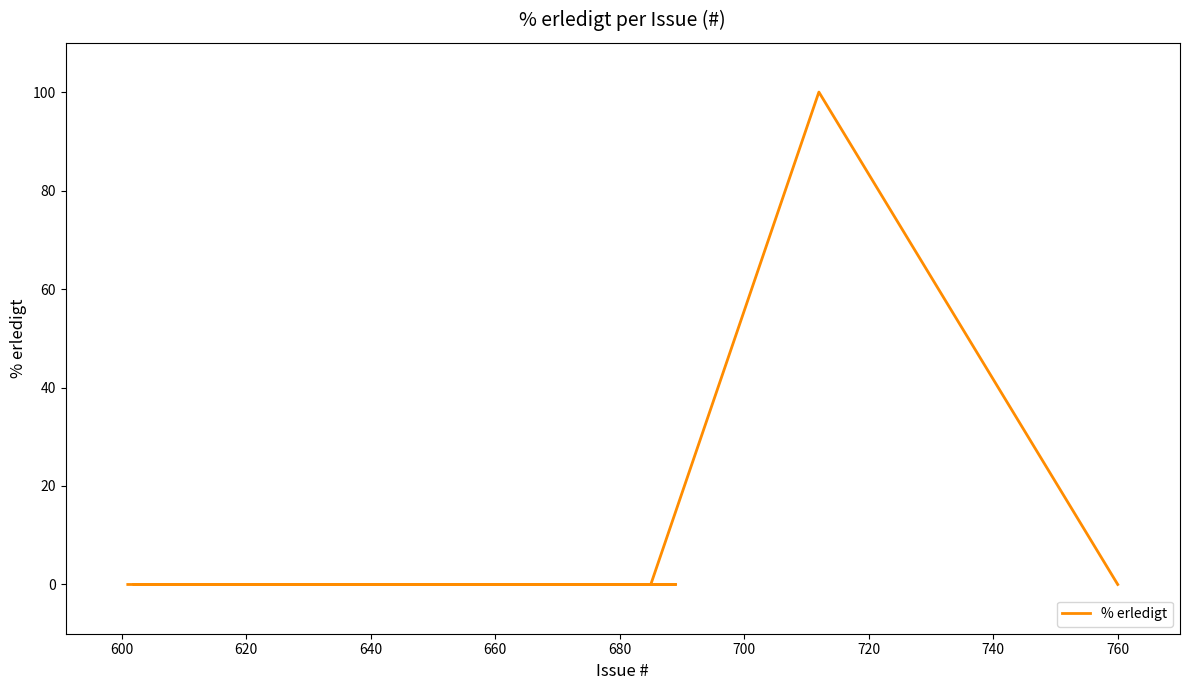

How many values are above zero?

1